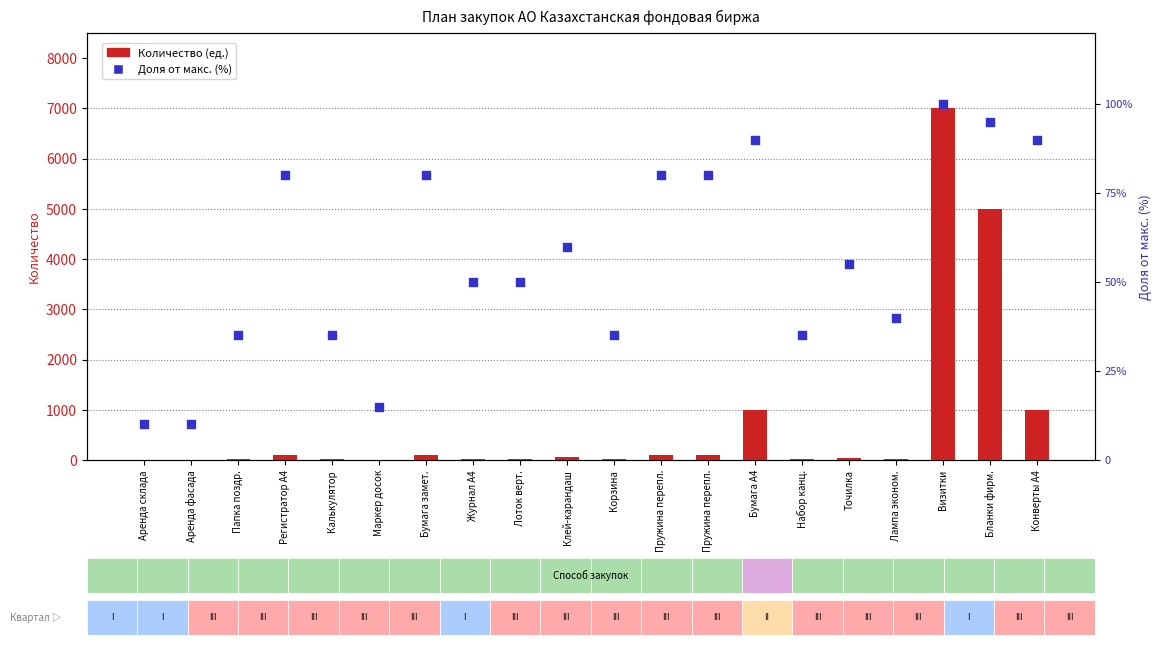

What are all the series names shown in the legend?

Количество, Доля от макс.